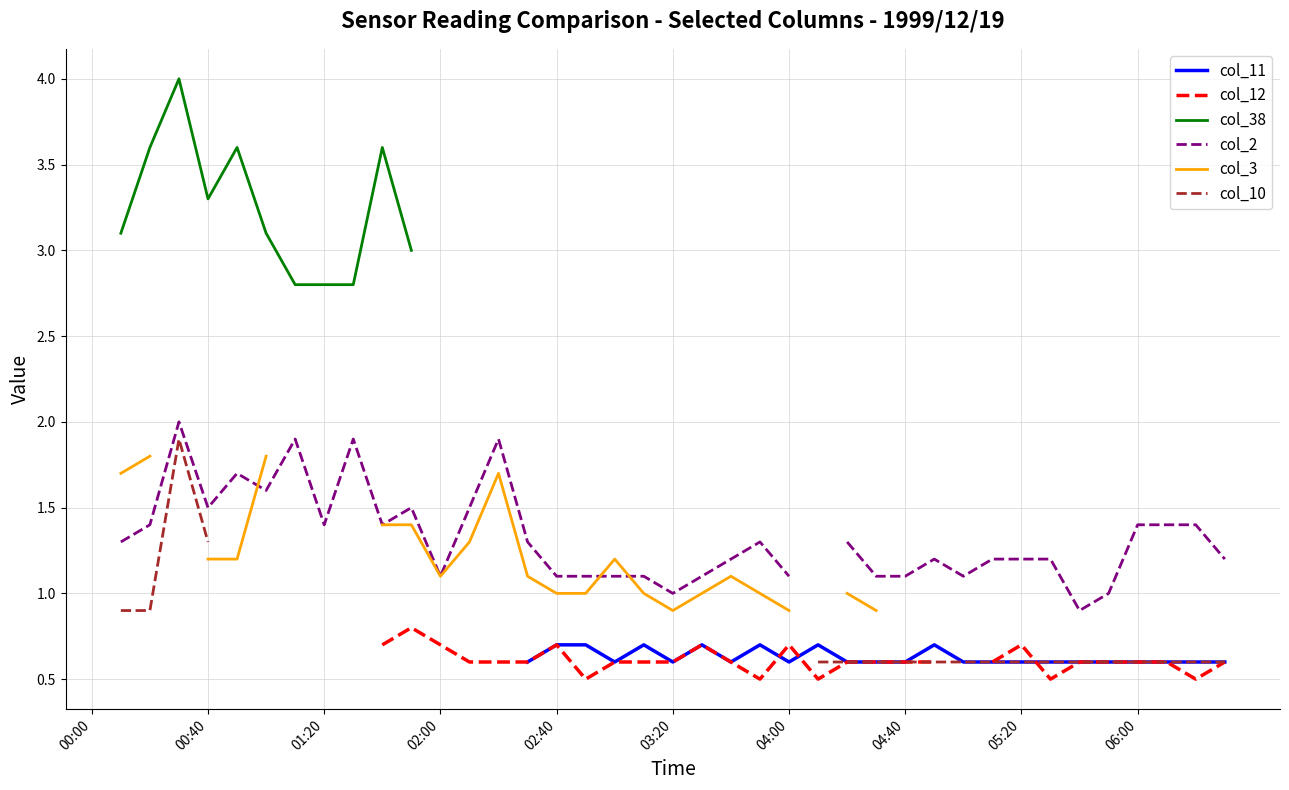

Does the chart have visible grid lines?

Yes